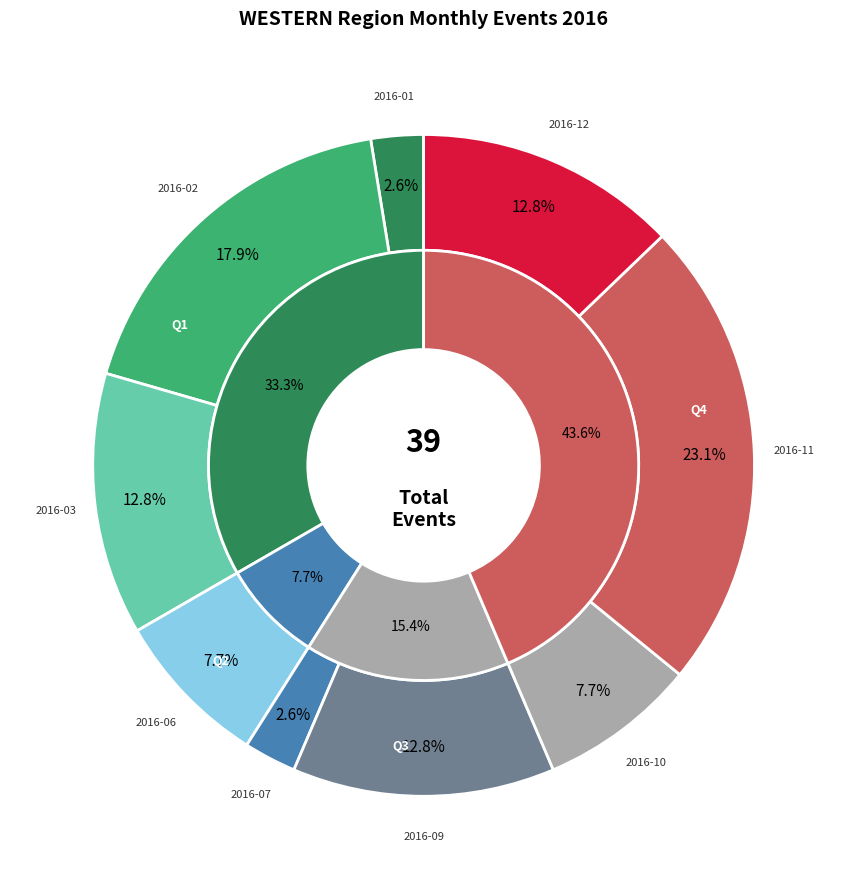

Does 2016-10 represent more than half of the total?

No